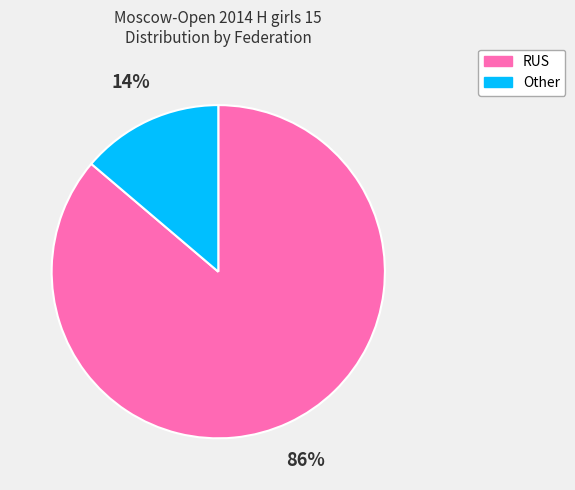

How many segments does this pie chart have?

2